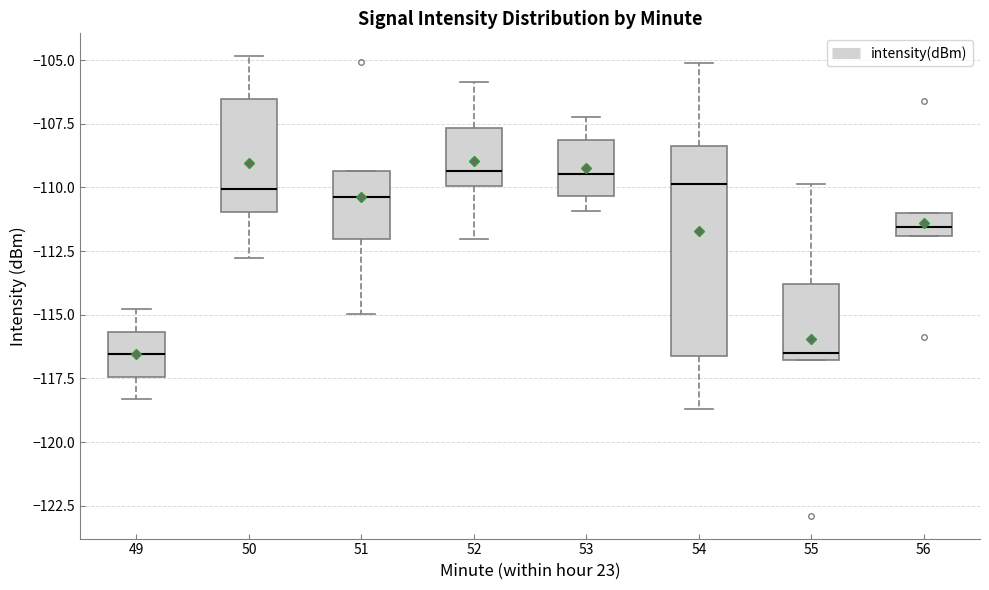

Comparing the boxes themselves (not the whiskers), which one is the tallest?

54